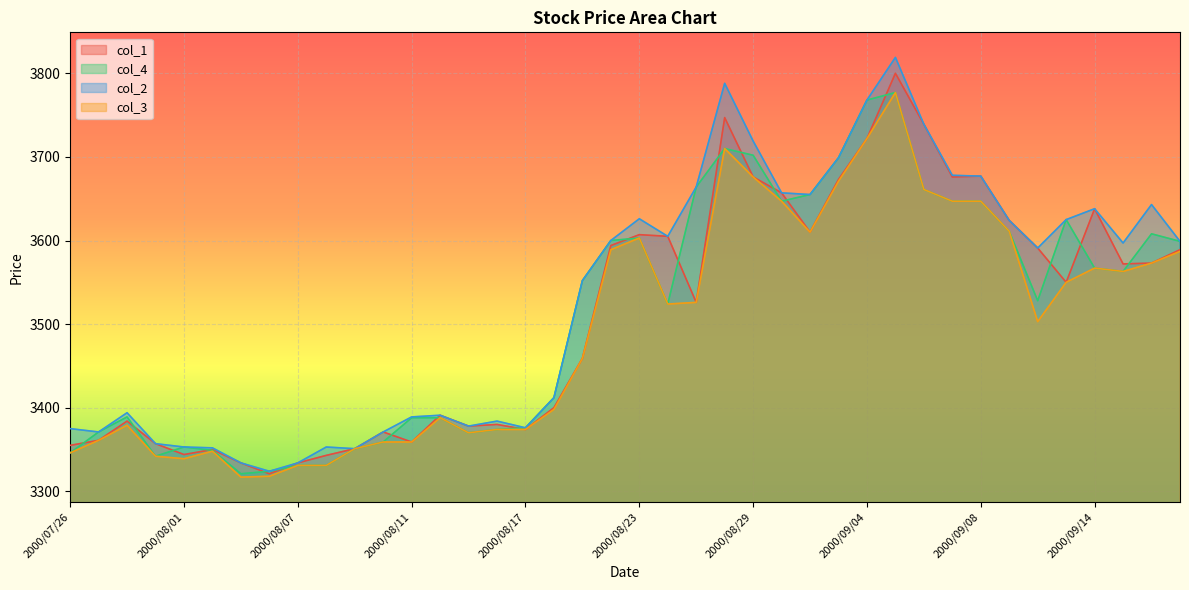

What is the minimum value shown in the chart?

3317